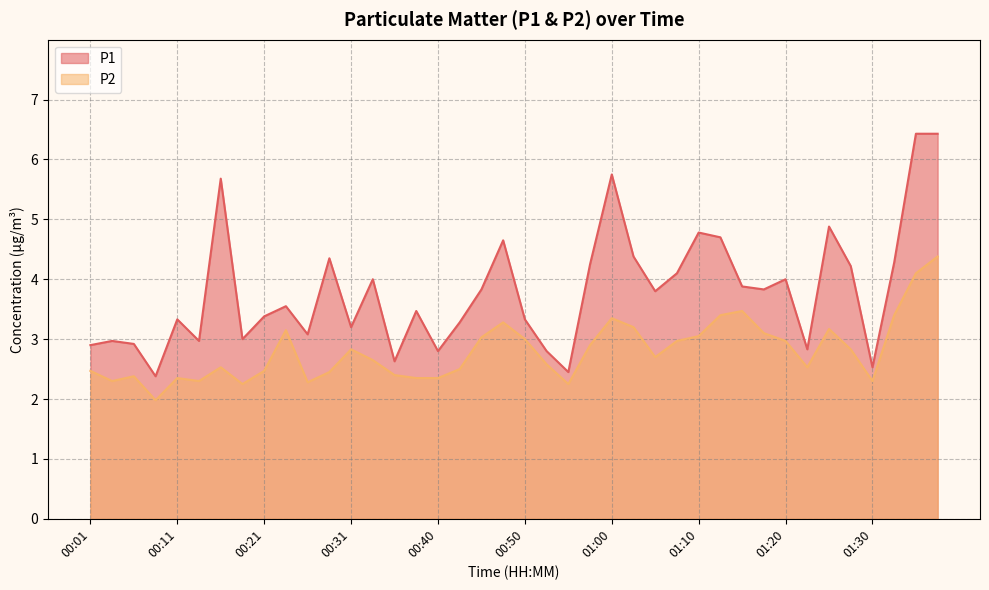

What is the value of the P1 point at the 26th from the left?

4.4